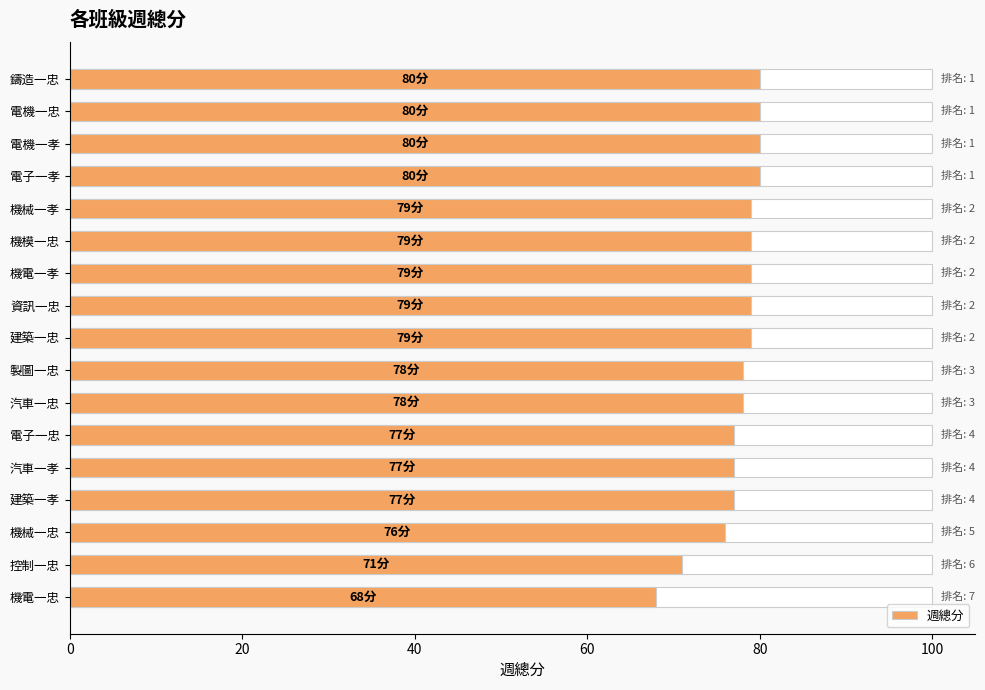

Does the chart contain stacked bars?

No